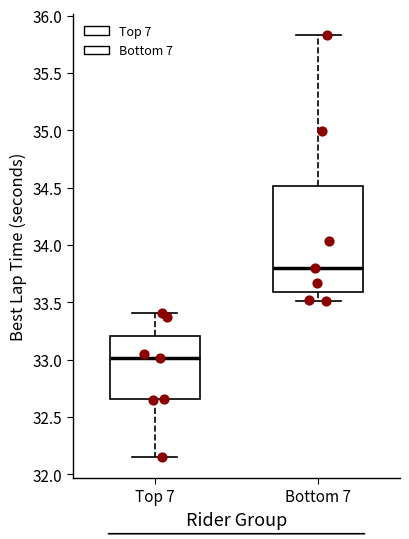

Which box is the tallest, from its lower edge to its upper edge?

Bottom 7